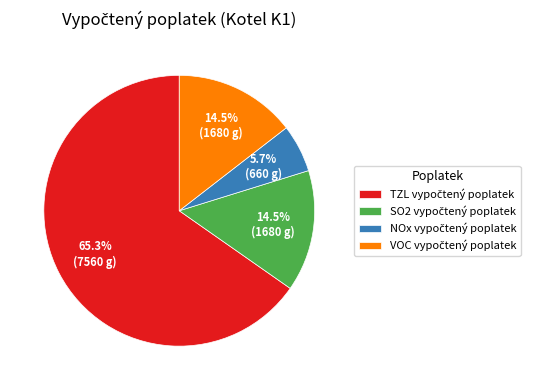

To the nearest percent, what is the average slice percentage?

25%